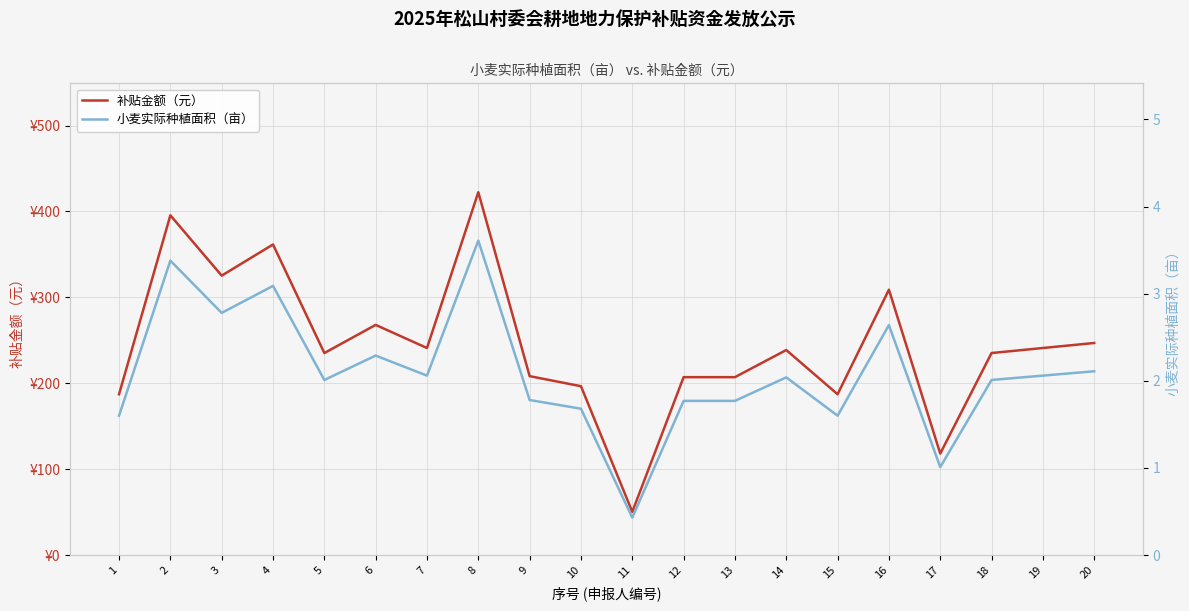

True or false: 补贴金额（元） and 小麦实际种植面积（亩） intersect in this chart.

False